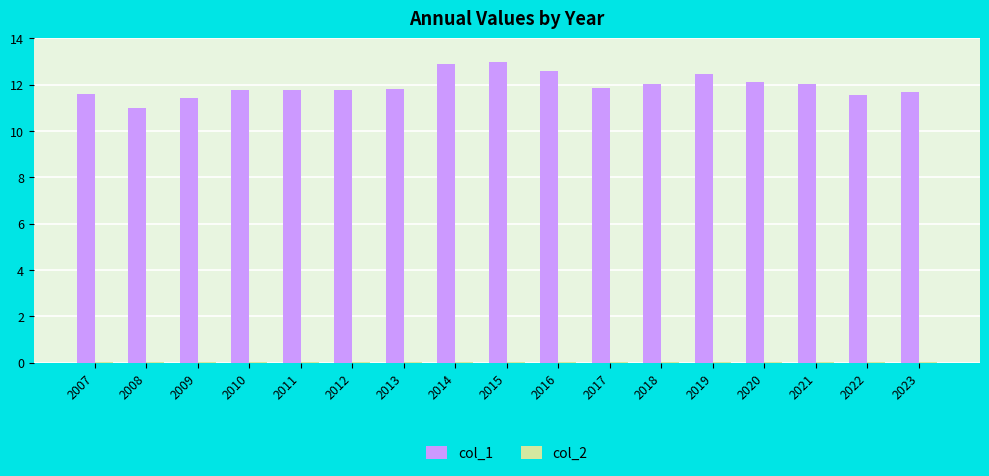

What is the total value across all series at 2014?

12.9